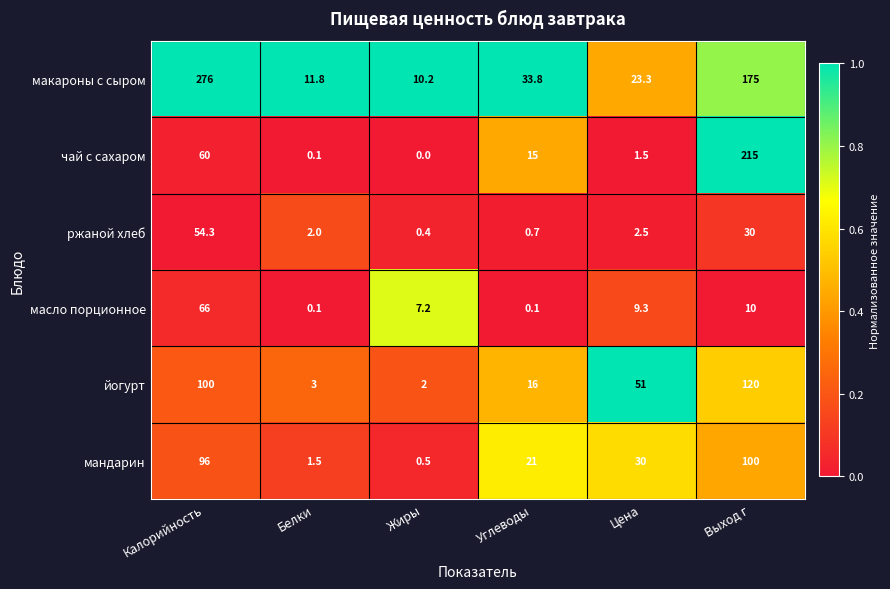

What is the average value of the чай с сахаром series?

48.6